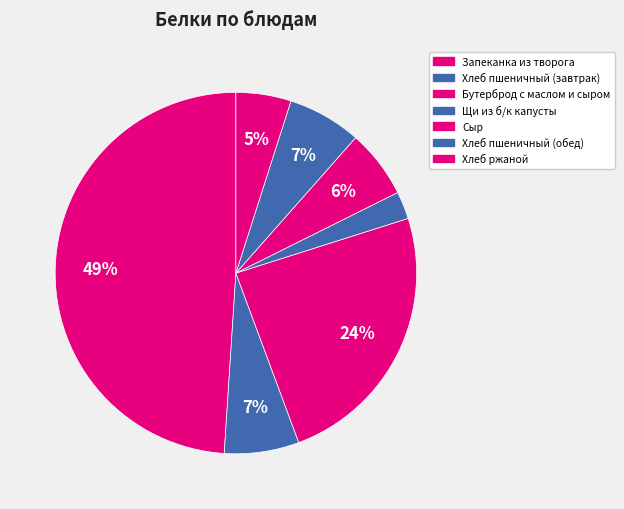

Count the number of slices in the pie.

7